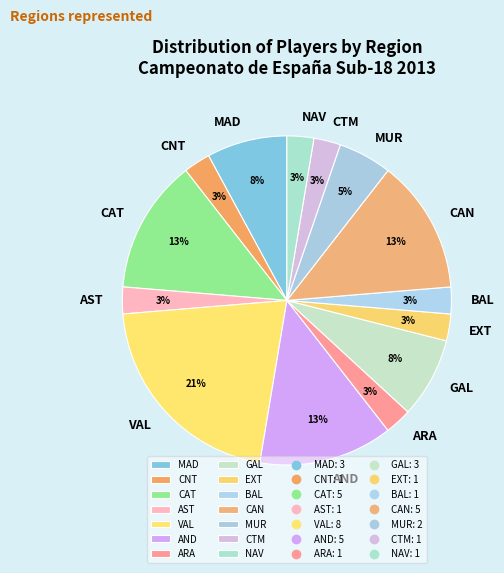

What is the ratio of the value at GAL to the value at MAD?

1.0